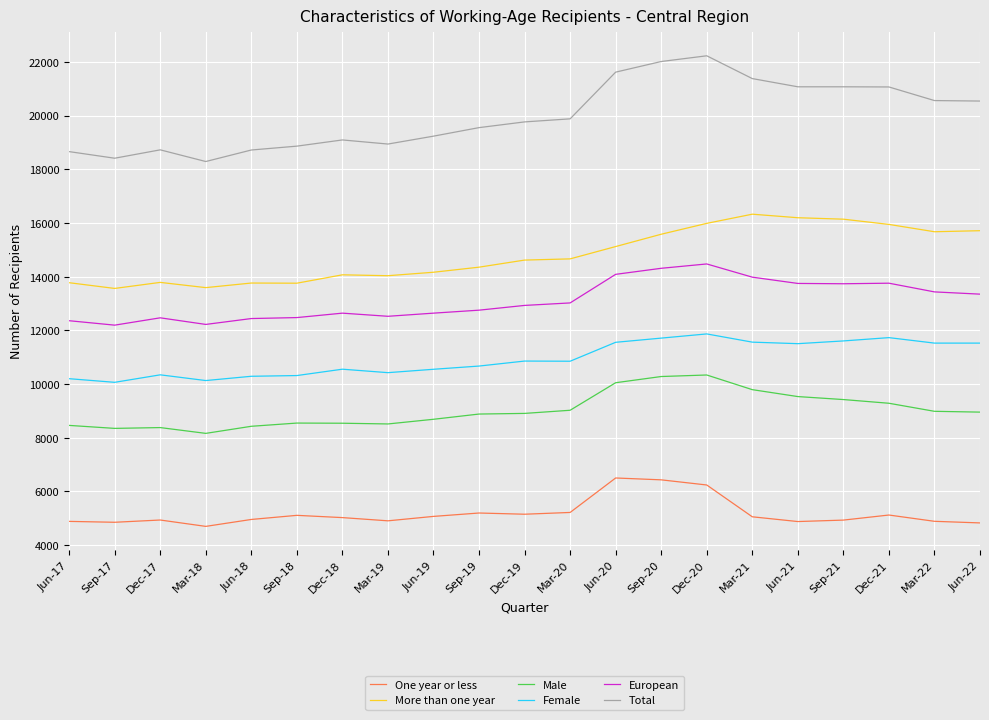

Where is Female nearest to the value 10966?

Dec-19